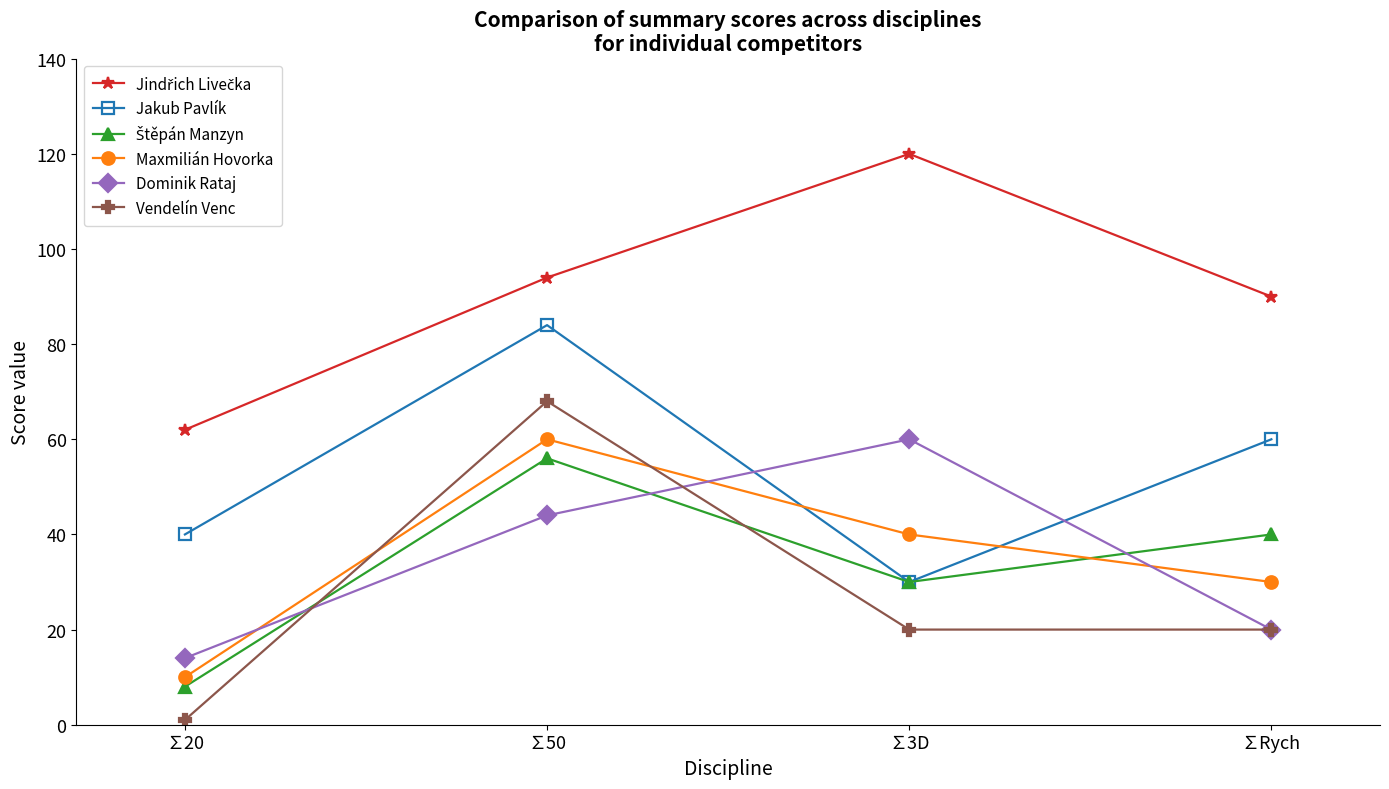

Which series has the largest range (max minus min)?

Vendelín Venc